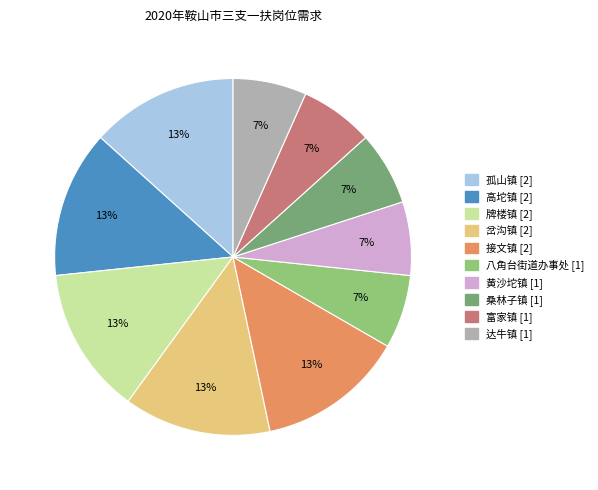

Is it true that 八角台街道办事处 [1] is 13% of the pie?

False